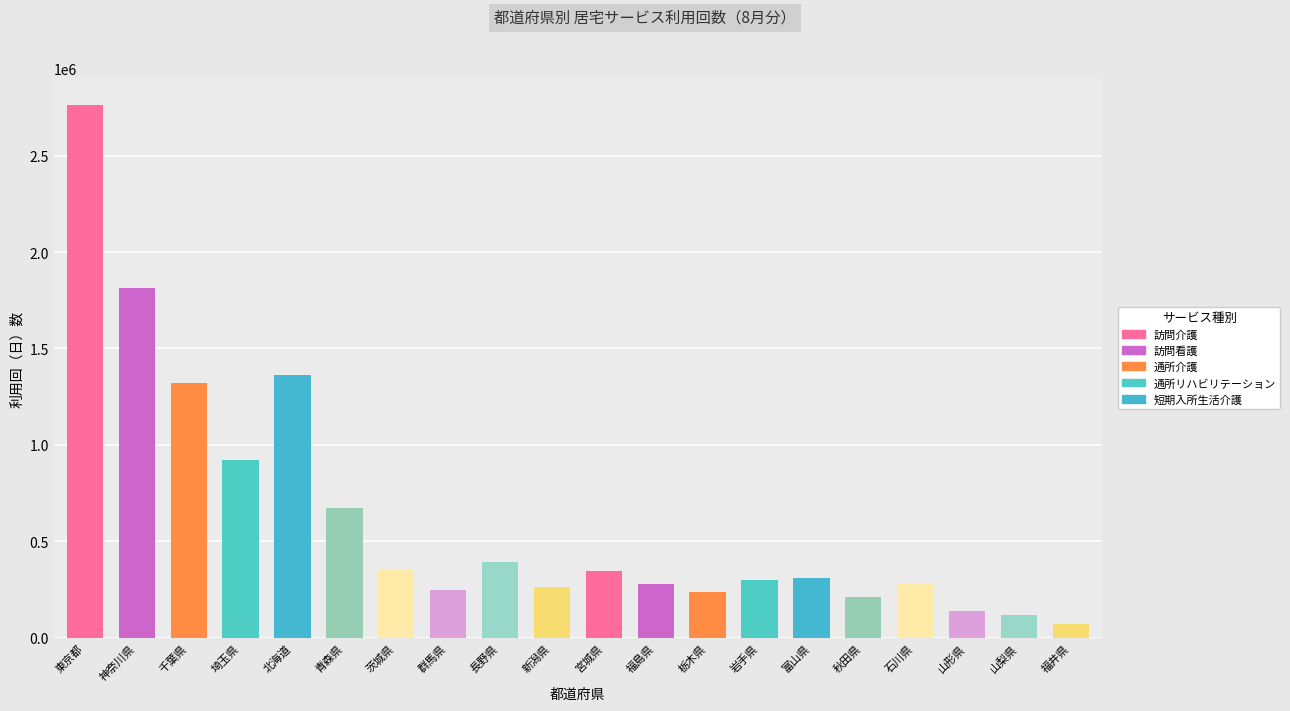

What is the difference between the second highest and minimum values?

1738702